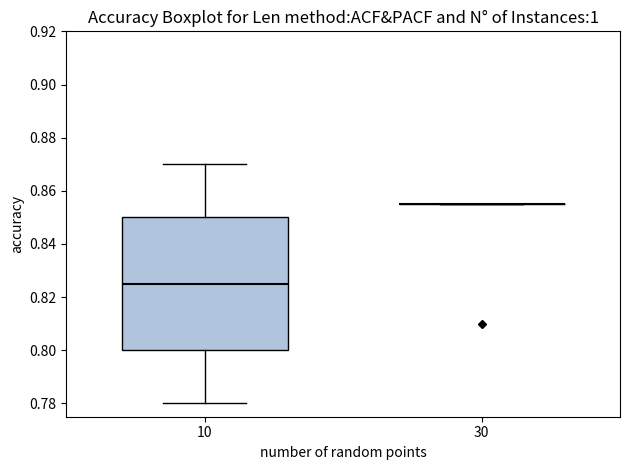

Reading left to right, transcribe this box plot: for each box, give where its median line is, the range the box spans, and where its two whiskers end, as read against the y-axis. The values are not printed on the chart, so give them approximately, as read against the axis.

10: median 0.826, box 0.800 to 0.850, whiskers 0.780 to 0.870
30: box collapsed to a line at 0.856, whiskers 0.856 to 0.856